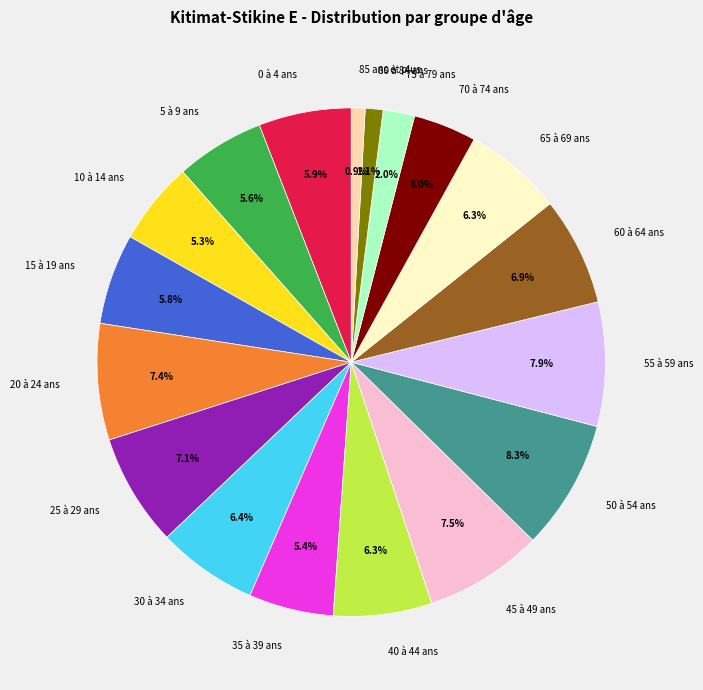

Is there a majority slice in this chart?

No